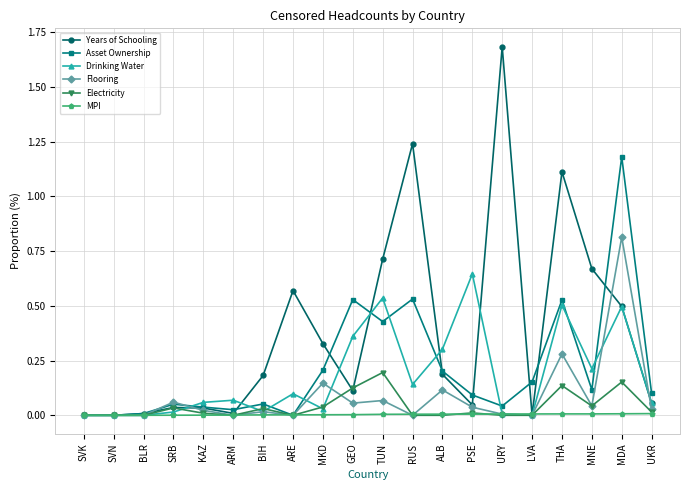

What position from the right is BLR?

18